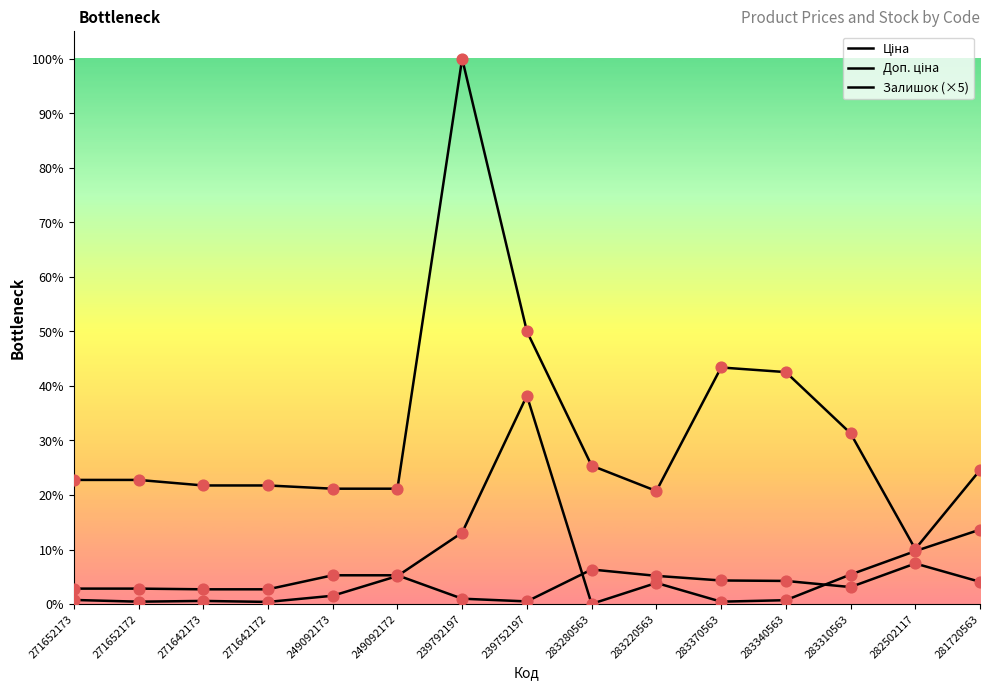

Is this an area chart (filled region under the line)?

No